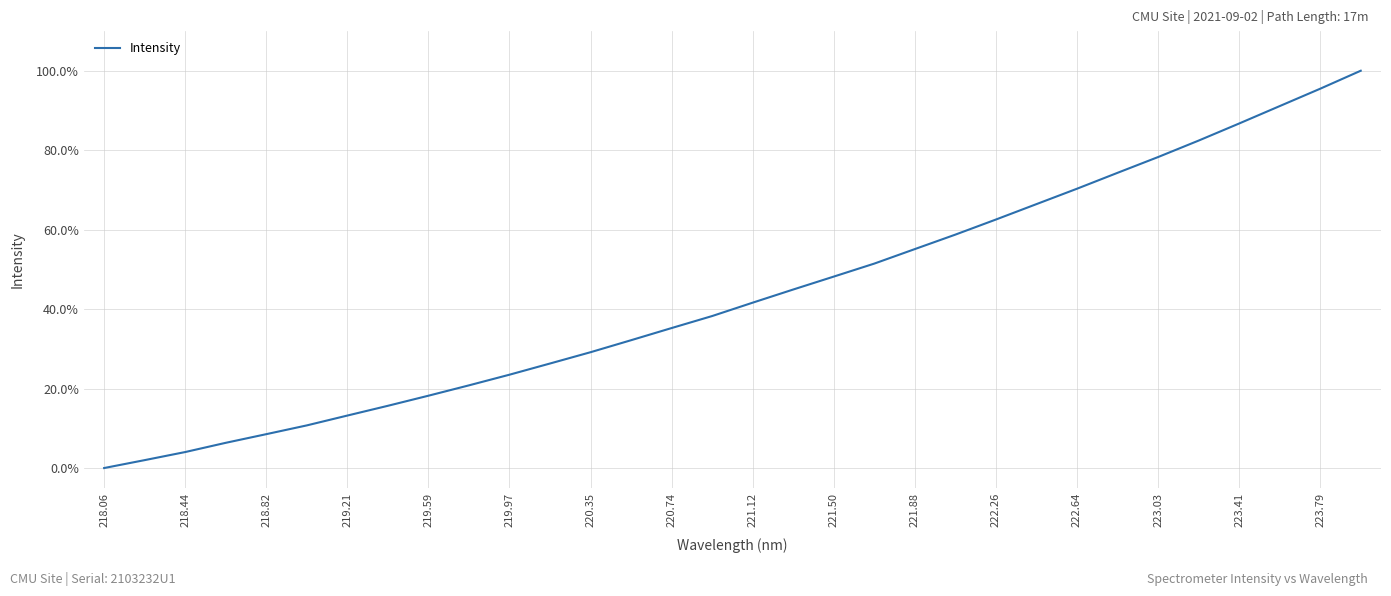

What is the difference between the maximum and minimum values?

100.0